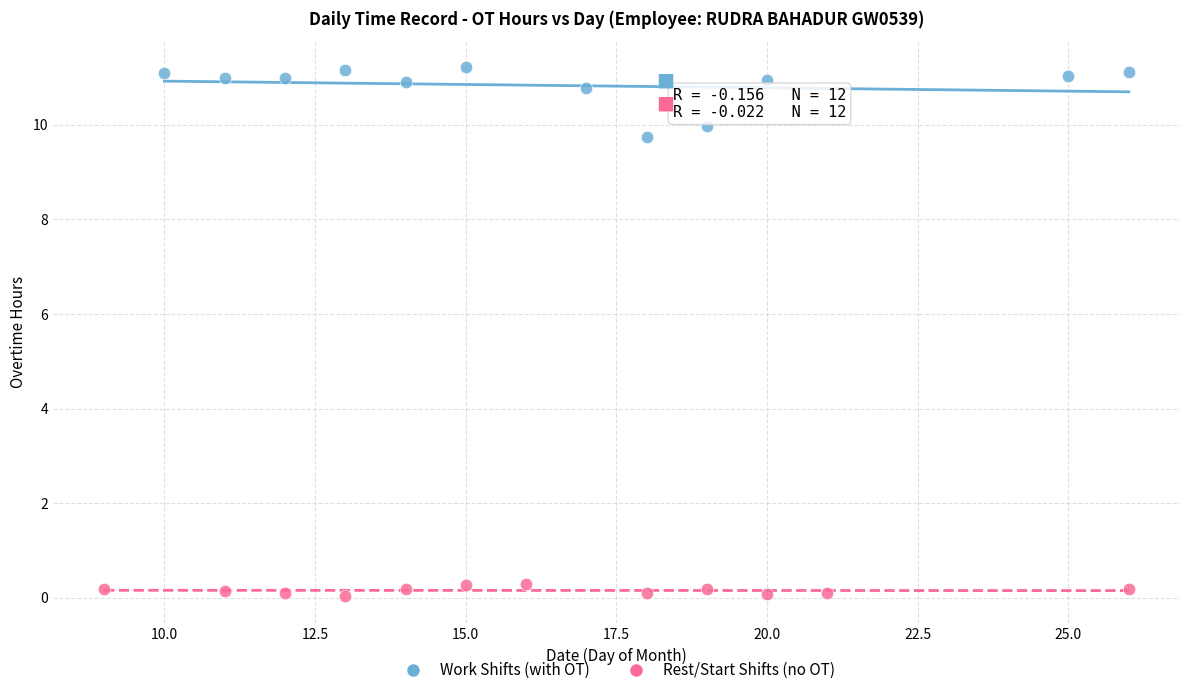

What are all the series names shown in the legend?

Work Shifts (with OT), Rest/Start Shifts (no OT)